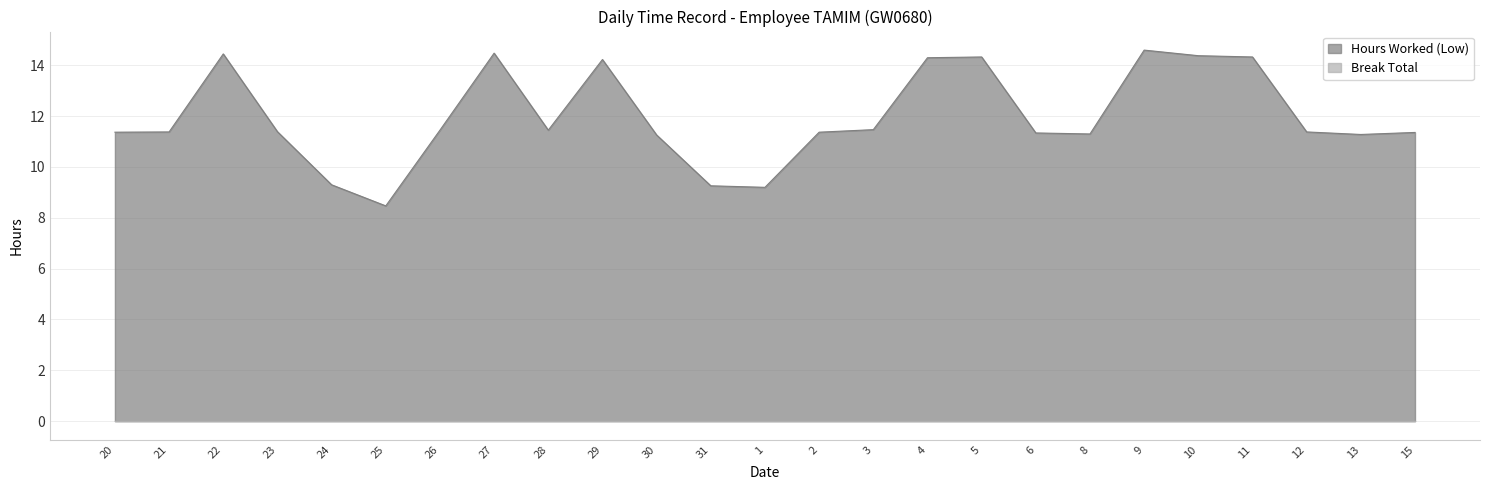

What position from the right is 5?

9